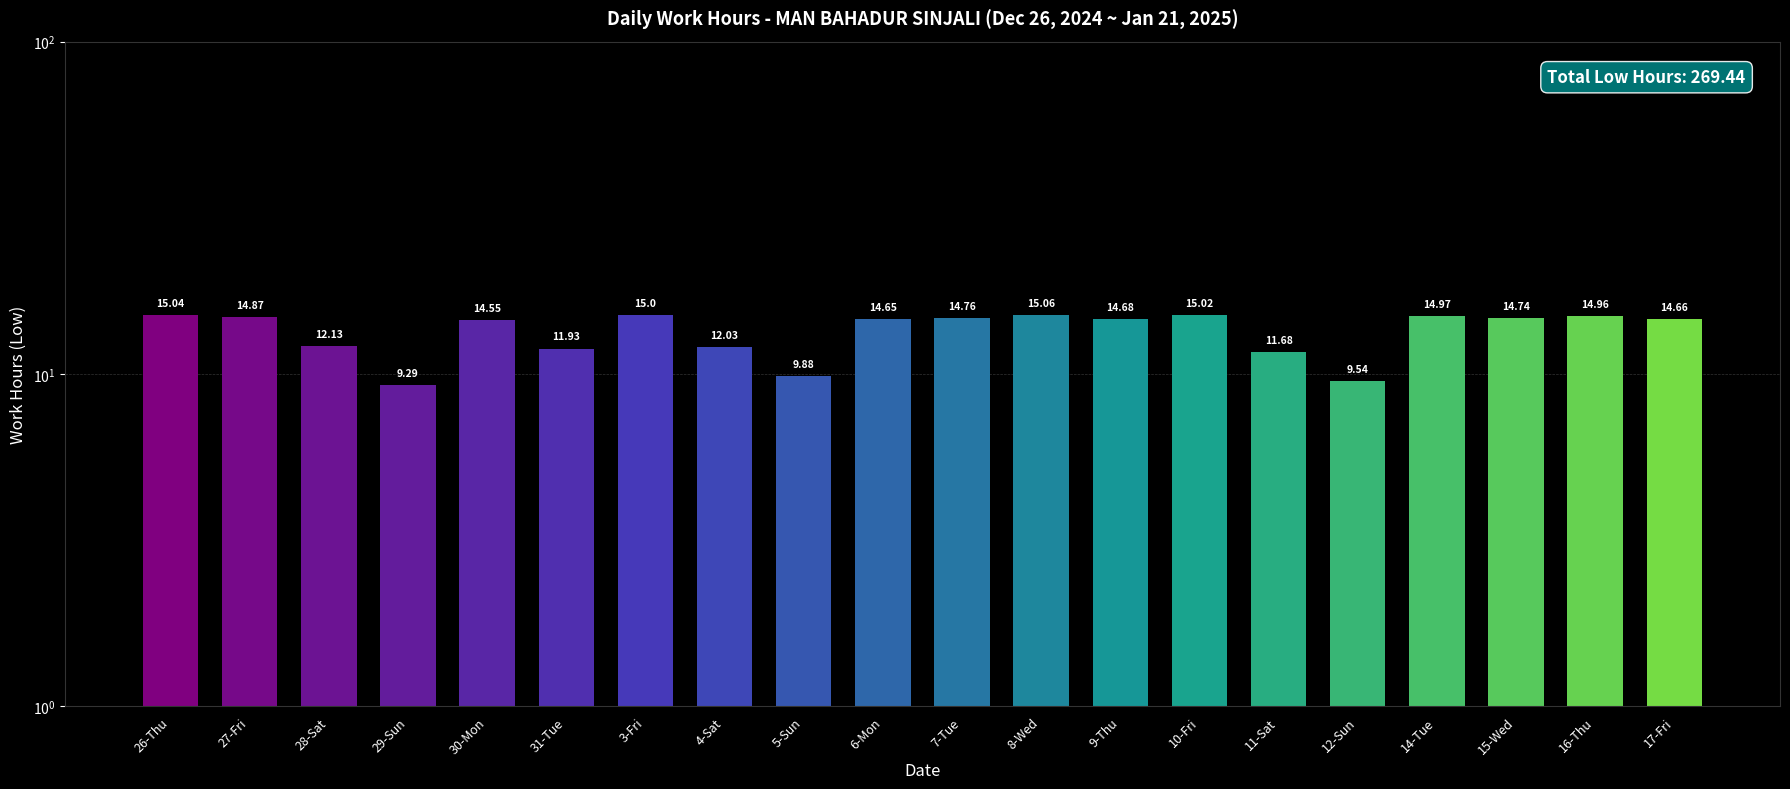

Reading right to left, transcribe all the data shown in this chart.

14.7	15.0	14.7	15.0	9.5	11.7	15.0	14.7	15.1	14.8	14.7	9.9	12.0	15.0	11.9	14.6	9.3	12.1	14.9	15.0